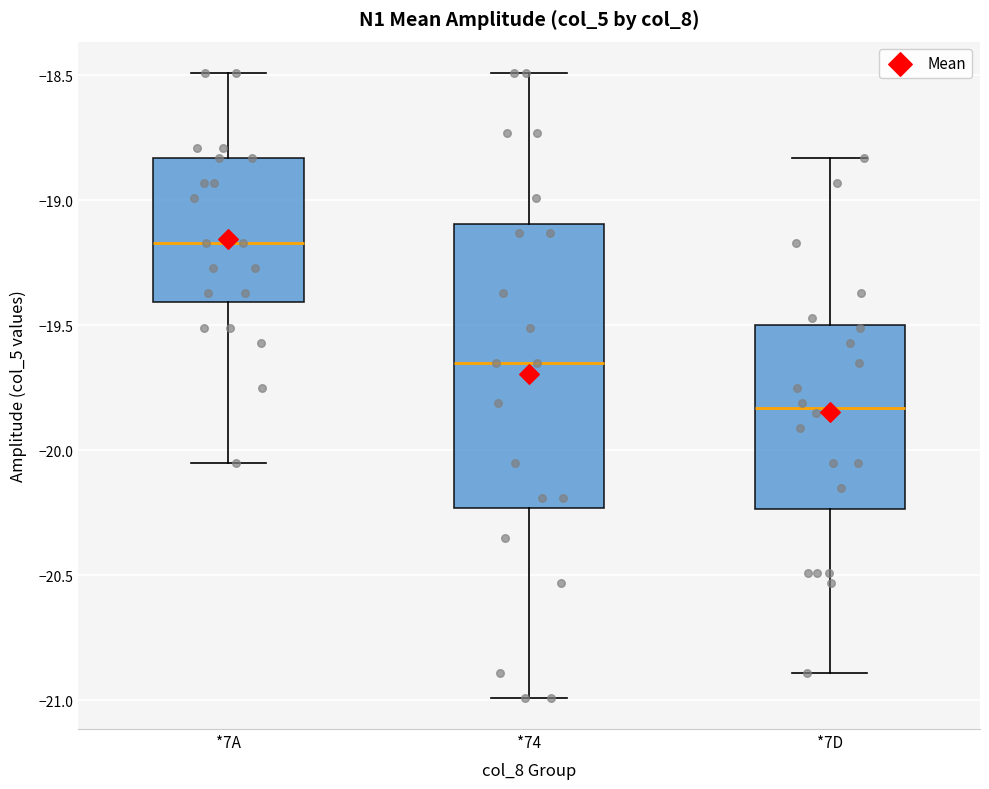

Where does the lower whisker of the box for *7A end on the y-axis? The values are not printed on the chart, so give them approximately, as read against the axis.

-20.05